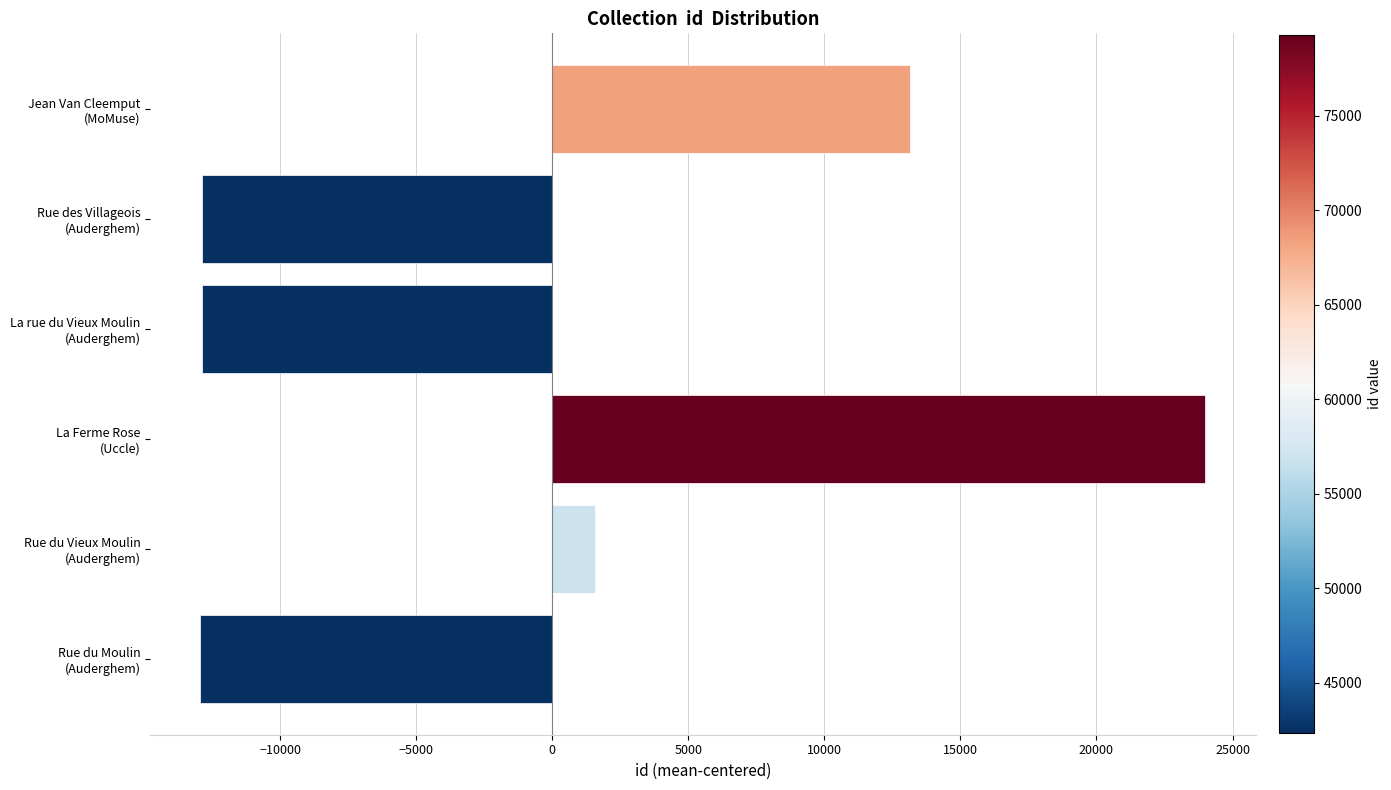

What is the difference between the maximum and minimum values?

36938.0